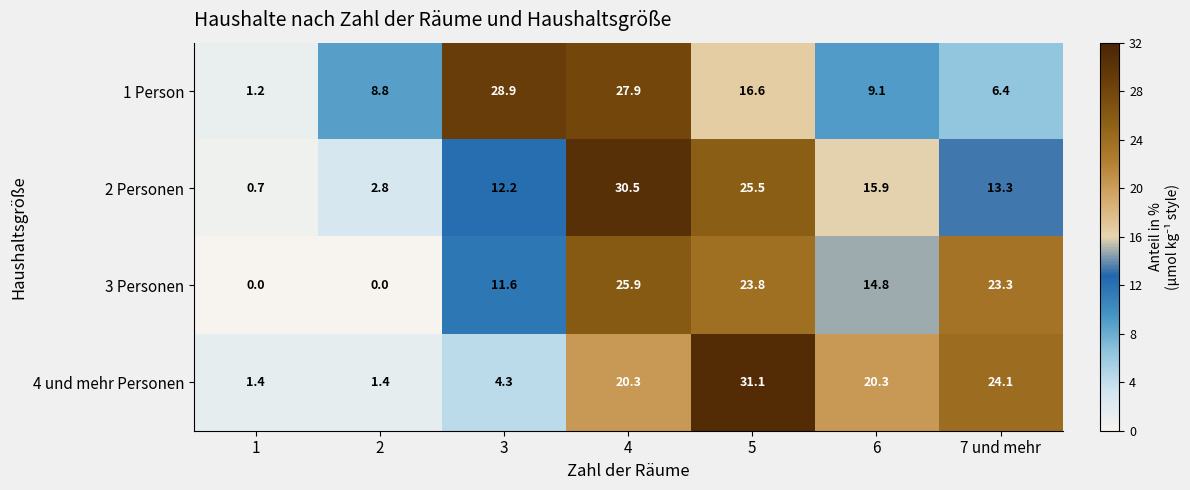

Reading left to right, what are all the values shown in this chart?

1 Person: 1=1.2	2=8.8	3=28.9	4=27.9	5=16.6	6=9.1	7 und mehr=6.4
2 Personen: 1=0.7	2=2.8	3=12.2	4=30.5	5=25.5	6=15.9	7 und mehr=13.3
3 Personen: 1=0.0	2=0.0	3=11.6	4=25.9	5=23.8	6=14.8	7 und mehr=23.3
4 und mehr Personen: 1=1.4	2=1.4	3=4.3	4=20.3	5=31.1	6=20.3	7 und mehr=24.1